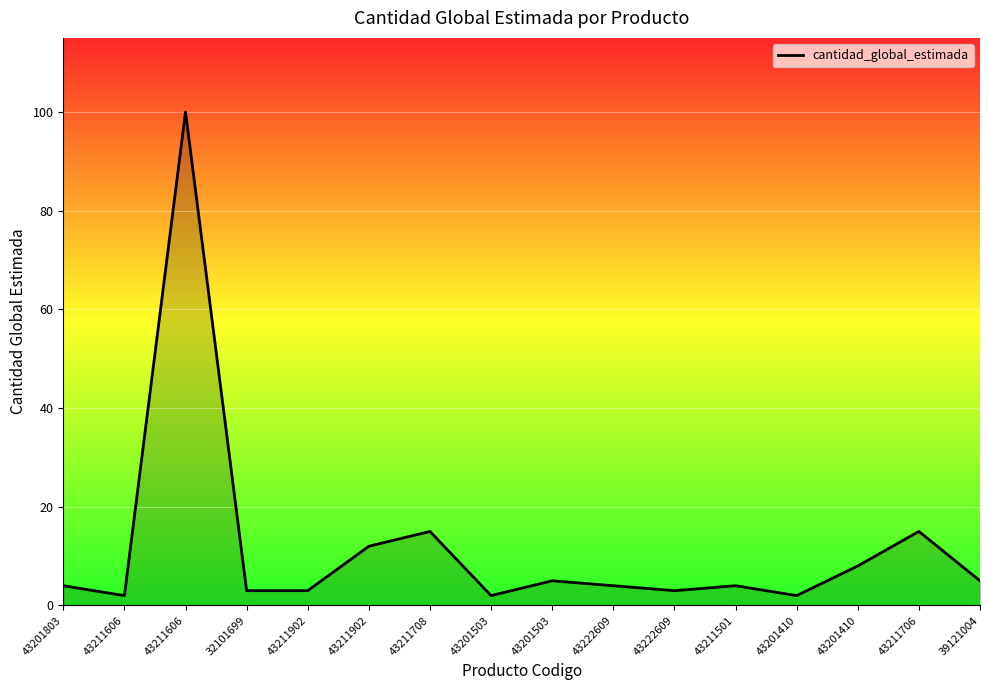

How many lines are shown in the chart?

1